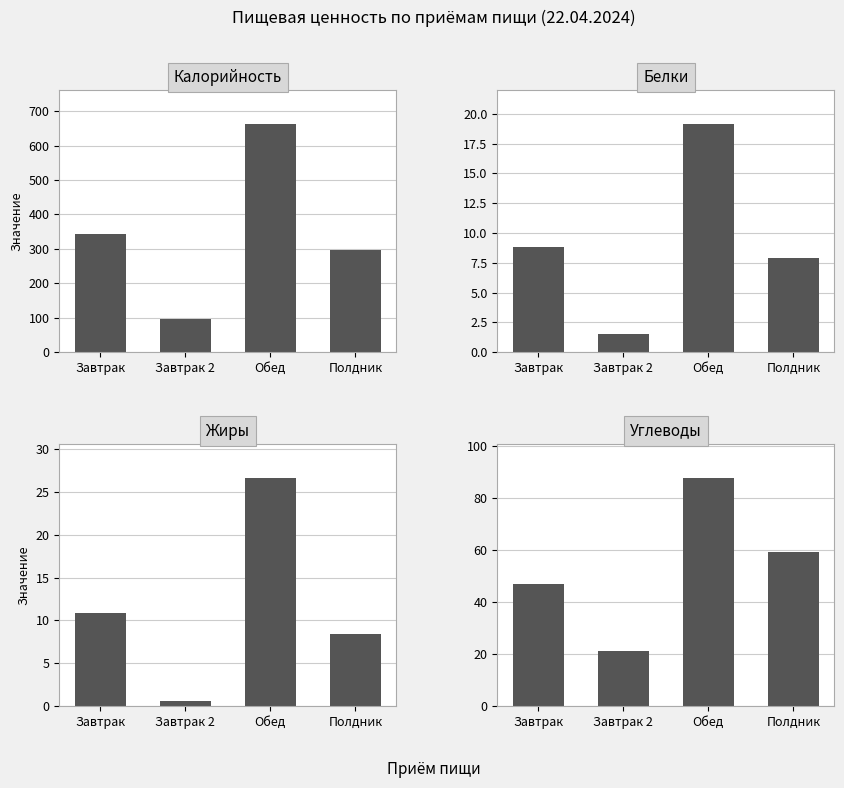

What is the label of the 2nd bar from the left?

Завтрак 2